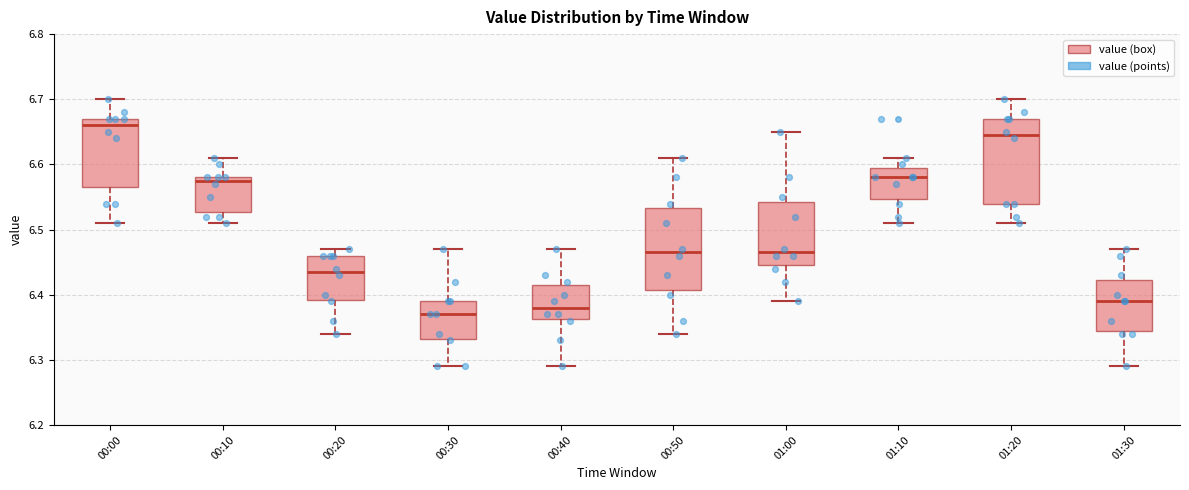

Where does the upper whisker of the box for 00:40 end on the y-axis? The values are not printed on the chart, so give them approximately, as read against the axis.

6.47